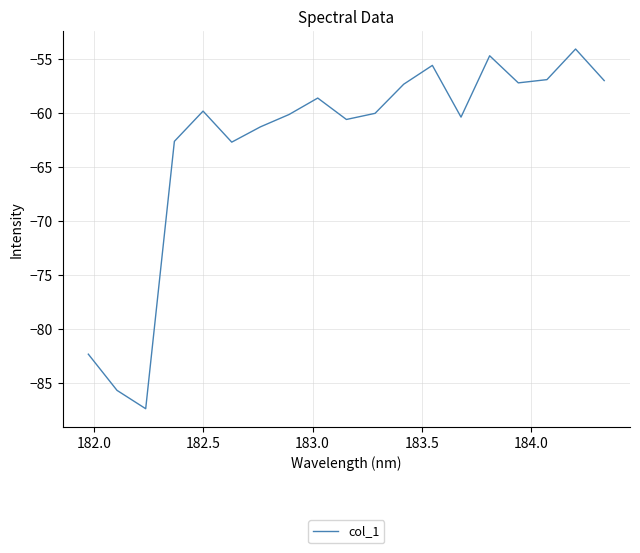

What is the difference between the maximum and minimum values?

33.3